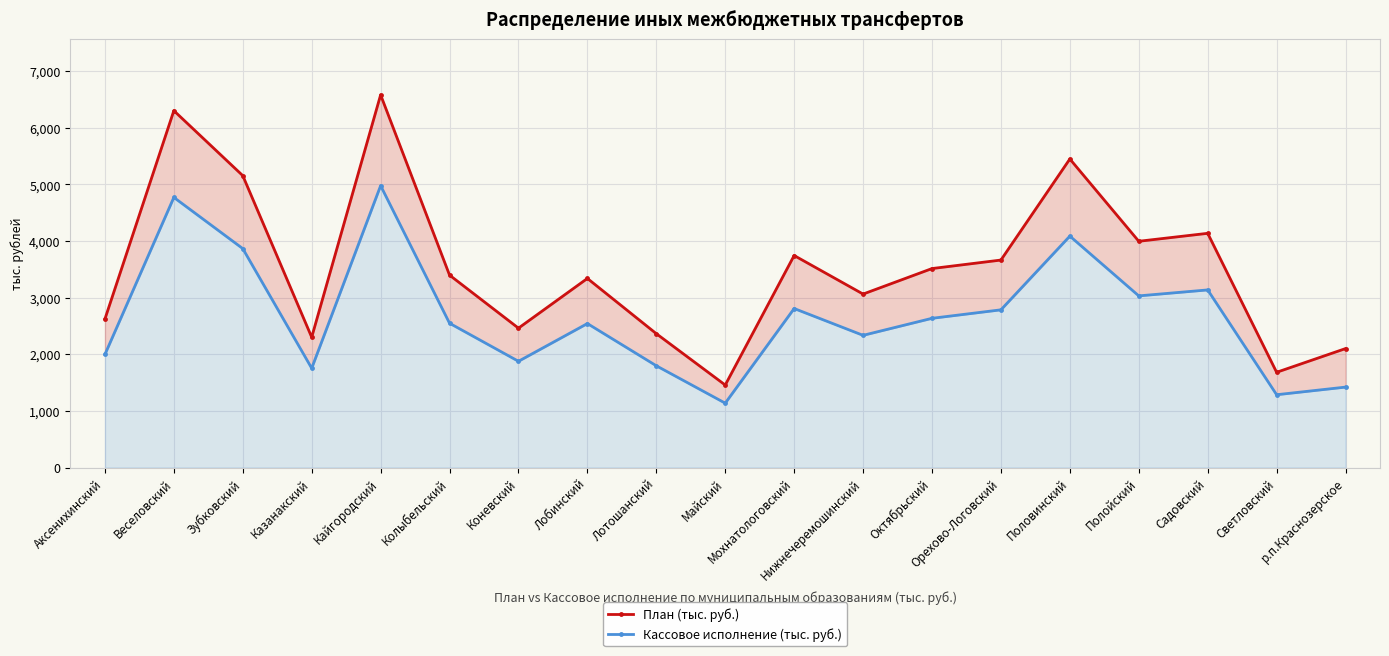

What is the total value across all series at Казанакский?

4053.2